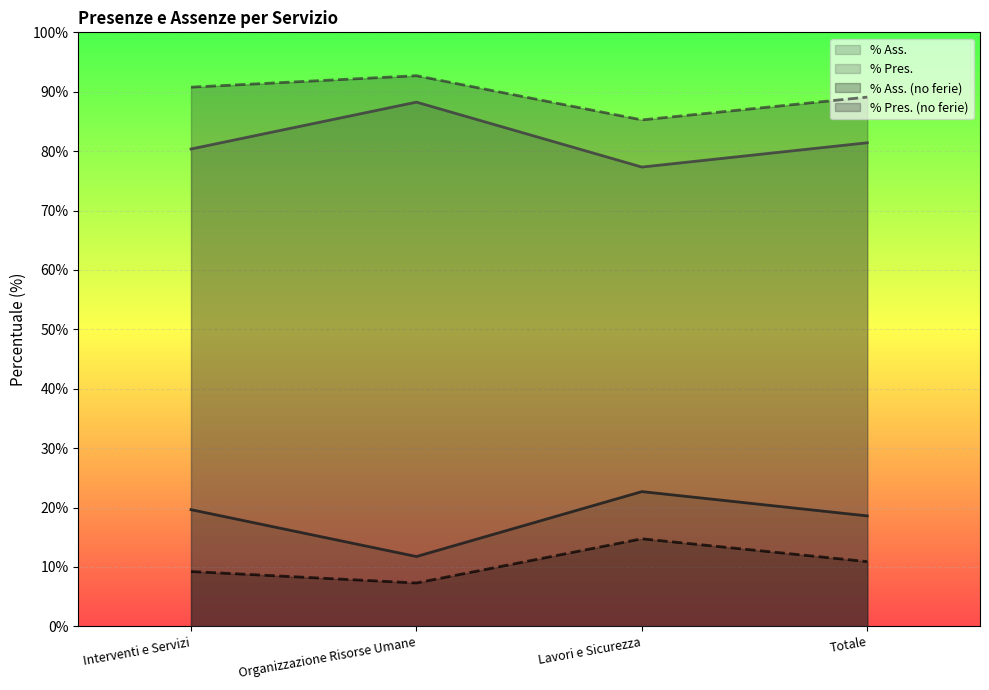

The value of % Pres. (no ferie) at Totale is 18.0. True or false?

False